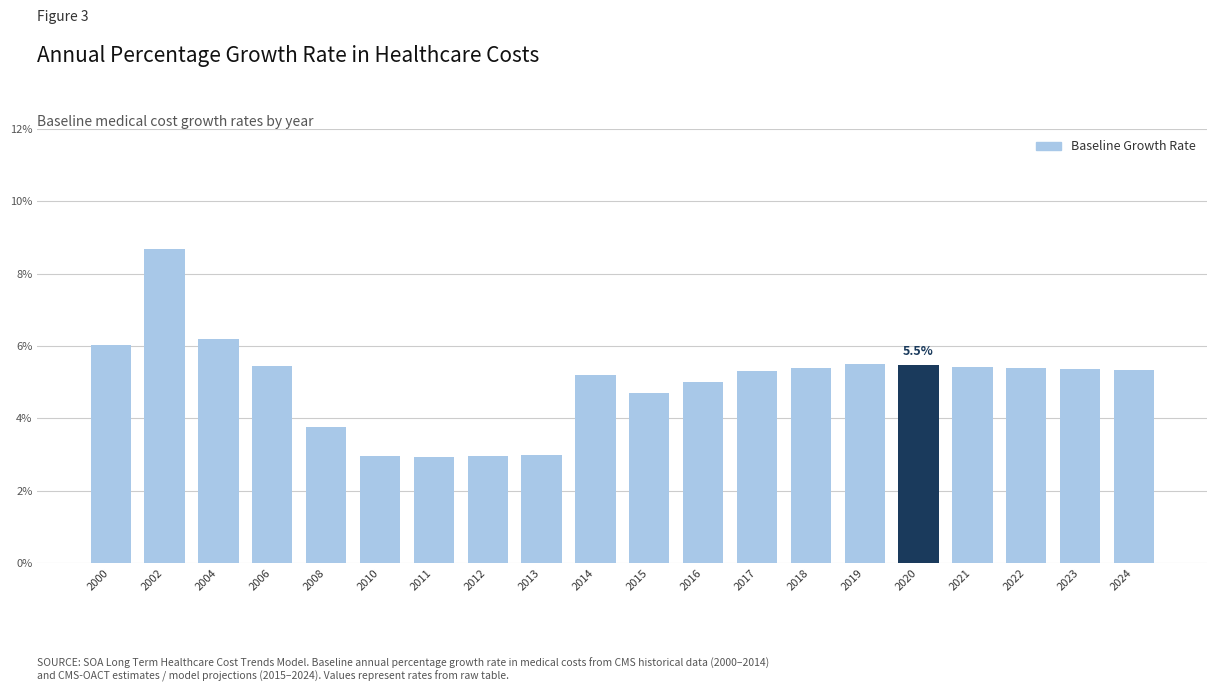

Reading left to right, list all the values displayed in this chart.

0.1	0.1	0.1	0.1	0.0	0.0	0.0	0.0	0.0	0.1	0.0	0.1	0.1	0.1	0.1	0.1	0.1	0.1	0.1	0.1